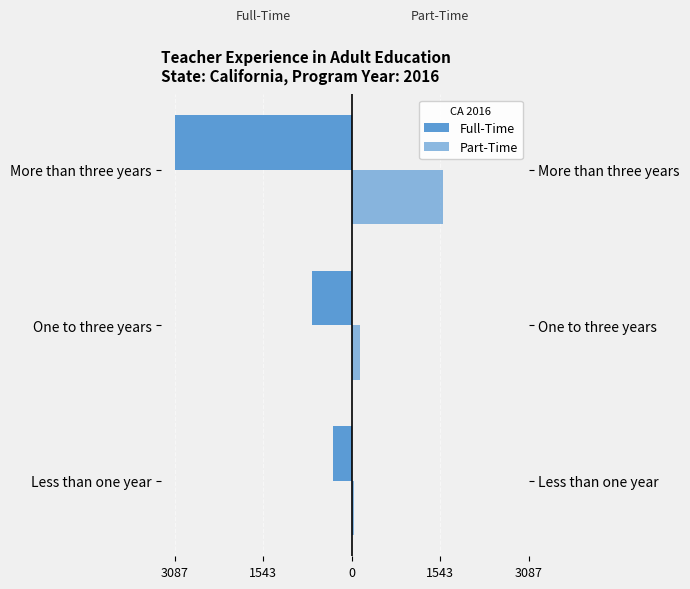

Are the bars horizontal?

Yes